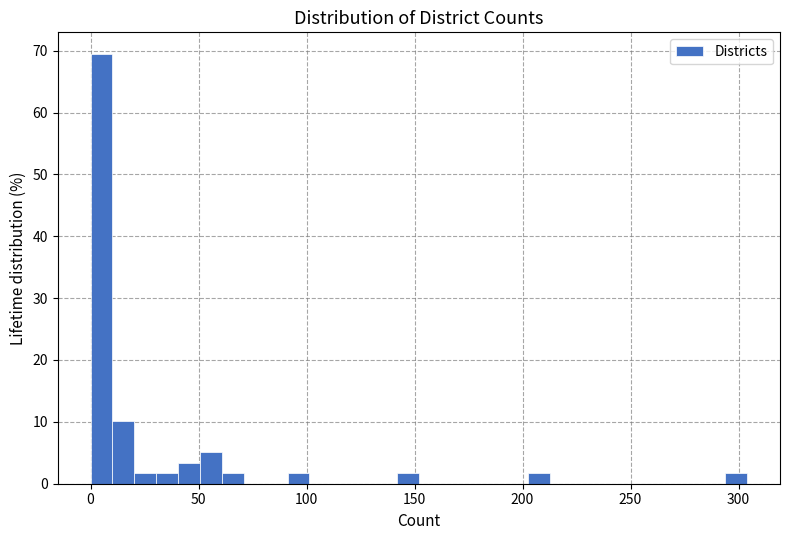

Read against the x-axis, roughly where is the centre of the tallest bar?

5